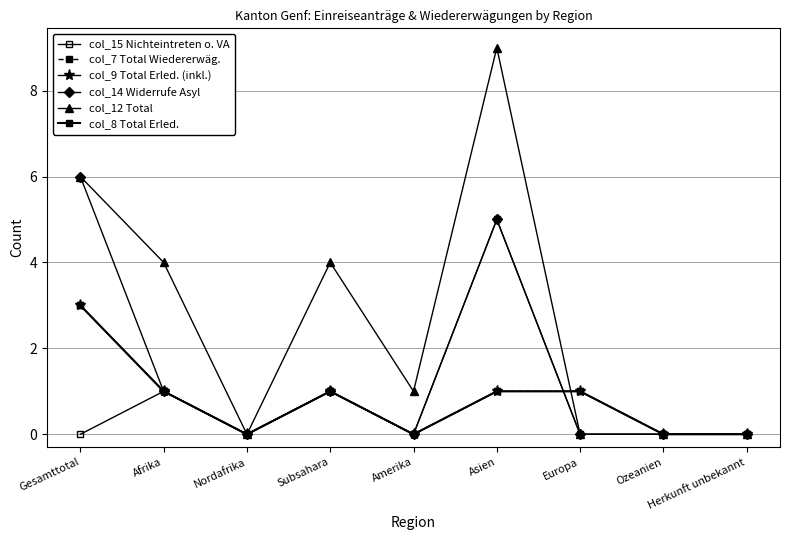

How many positive values does the col_7 Total Wiedererwäg. series have?

5